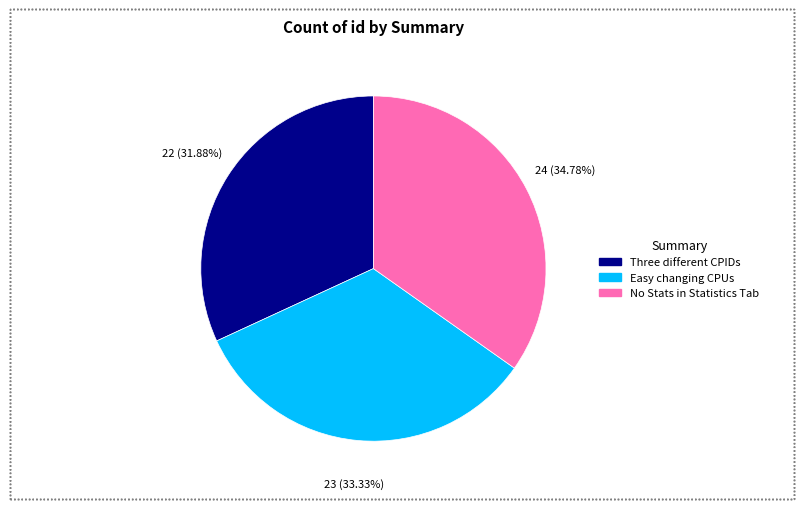

Is there a majority slice in this chart?

No